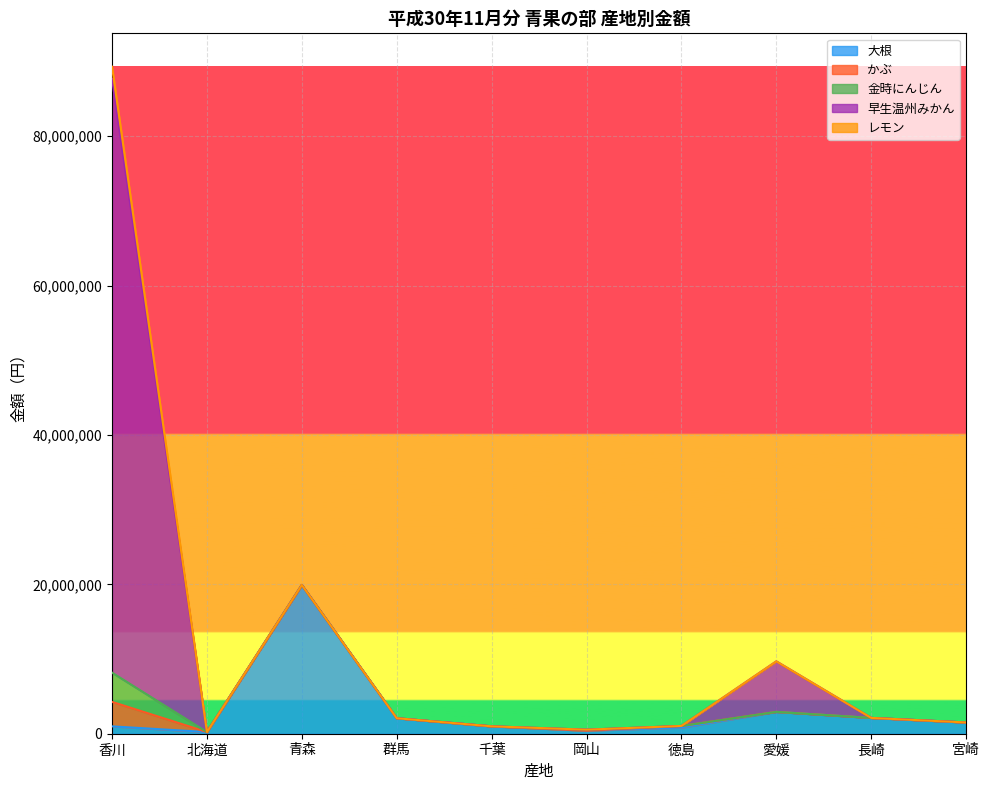

Which category has the highest value in the 大根 series?

青森